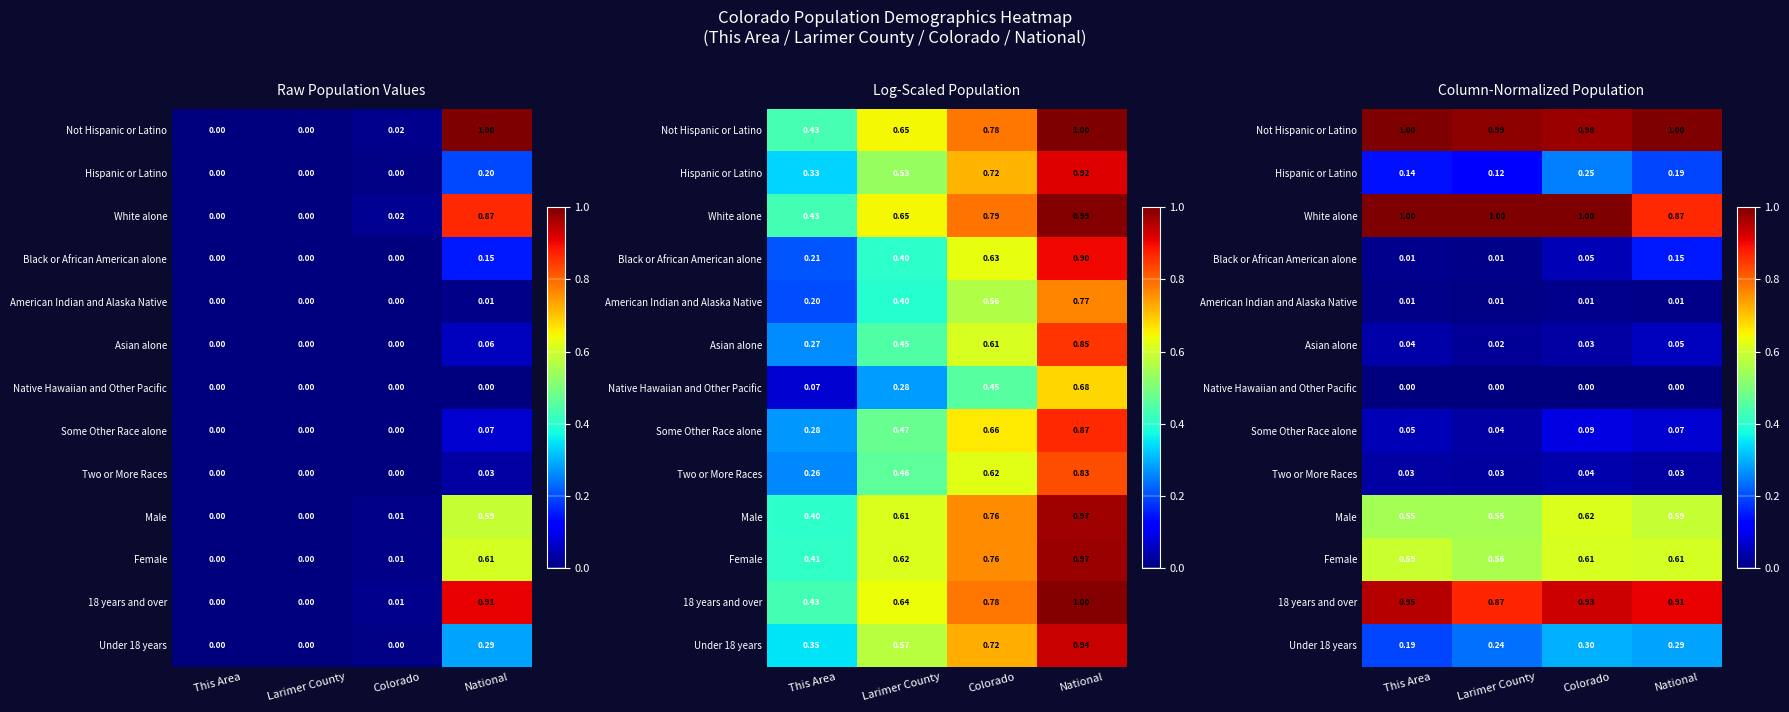

Rank the series at National from lowest to highest value.

Native Hawaiian and Other Pacific, American Indian and Alaska Native, Two or More Races, Asian alone, Some Other Race alone, Black or African American alone, Hispanic or Latino, Under 18 years, Male, Female, White alone, 18 years and over, Not Hispanic or Latino